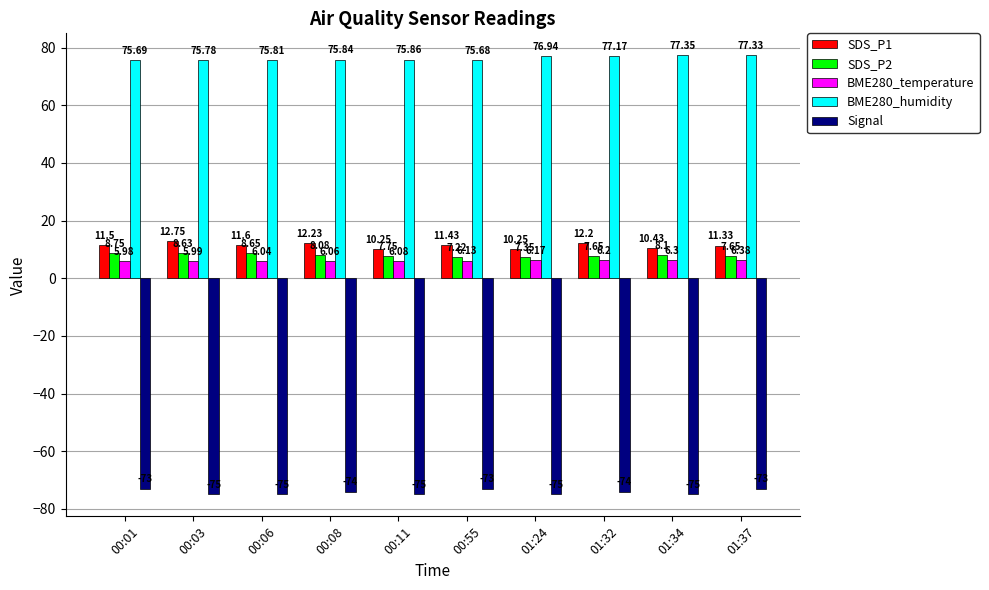

At how many categories does at least one series exceed 76?

4